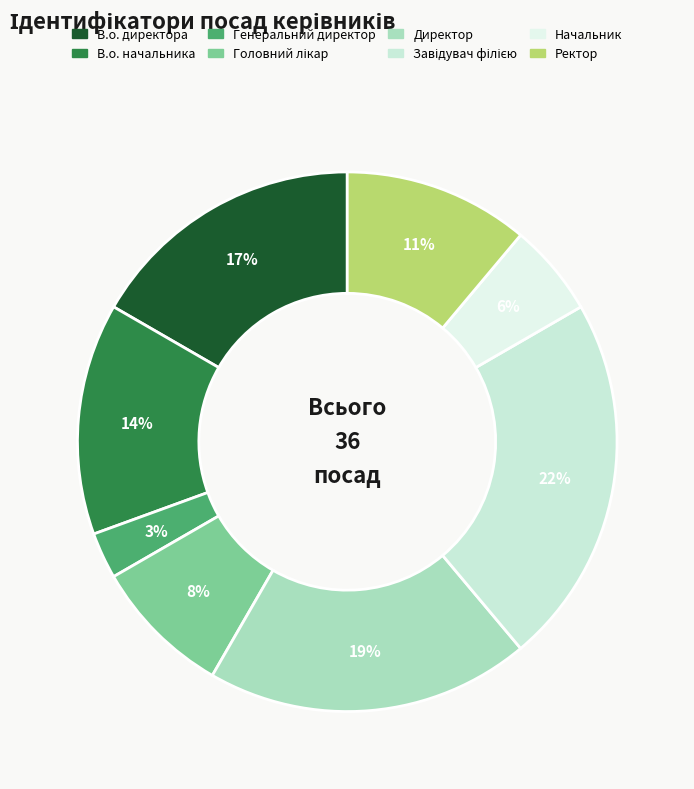

What is the ratio of the value at В.о. директора to the value at В.о. начальника?

1.2